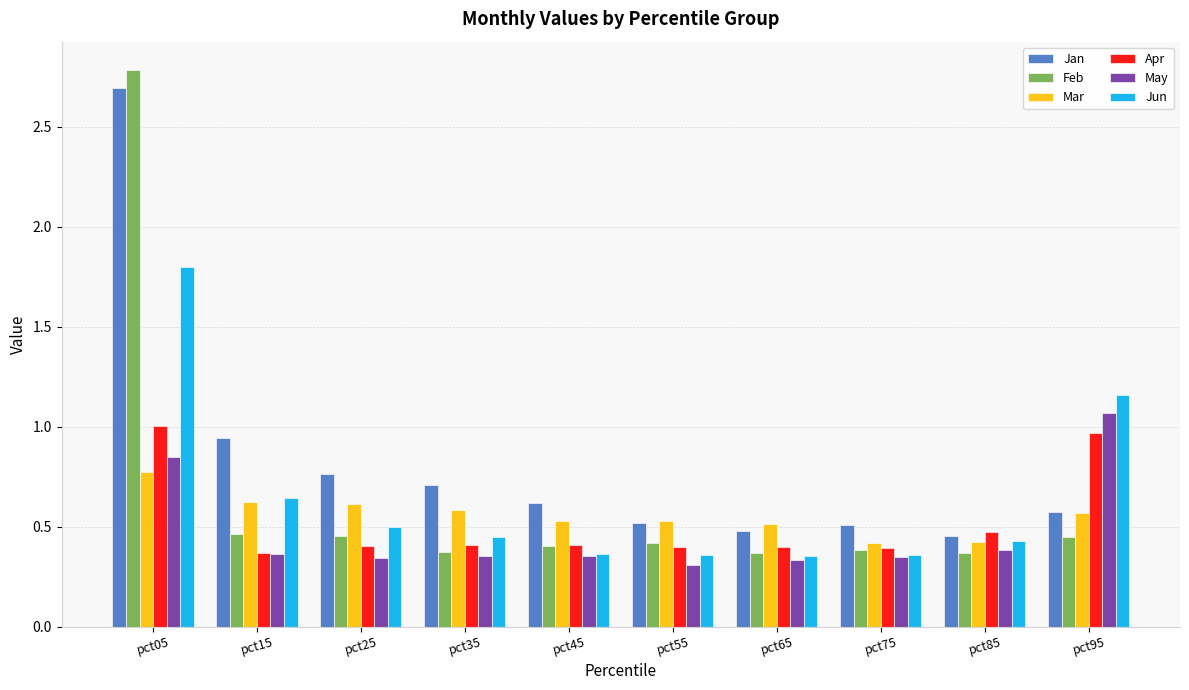

What is the difference between the highest and lowest values at pct55?

0.2